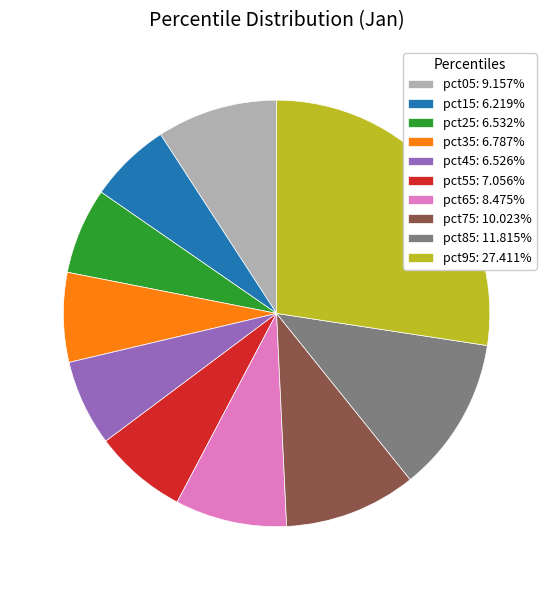

Is there any slice that represents more than half of the pie?

No